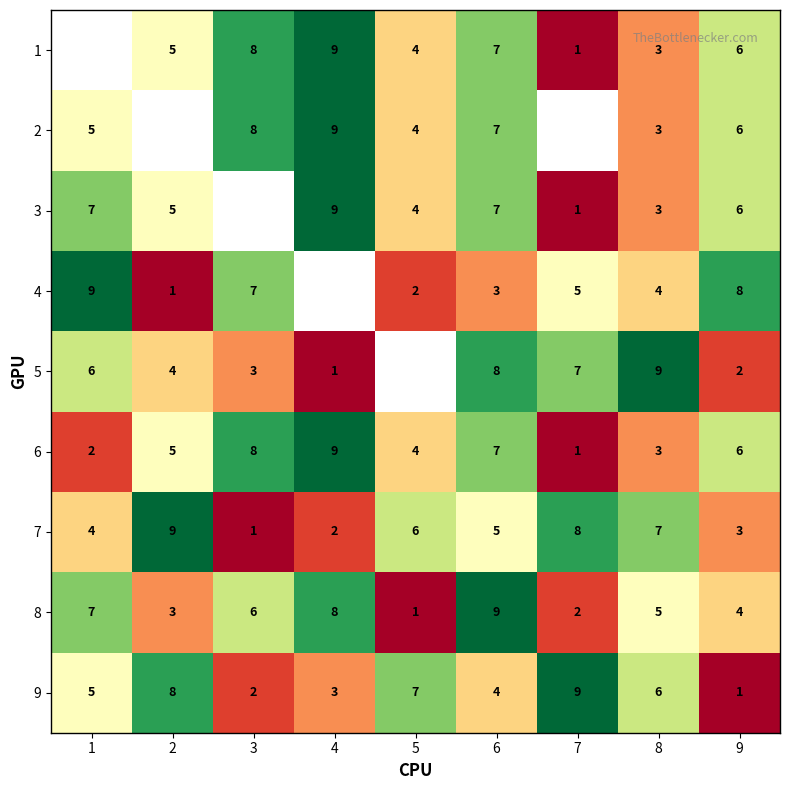

Between 6 and 9, which is larger?

6